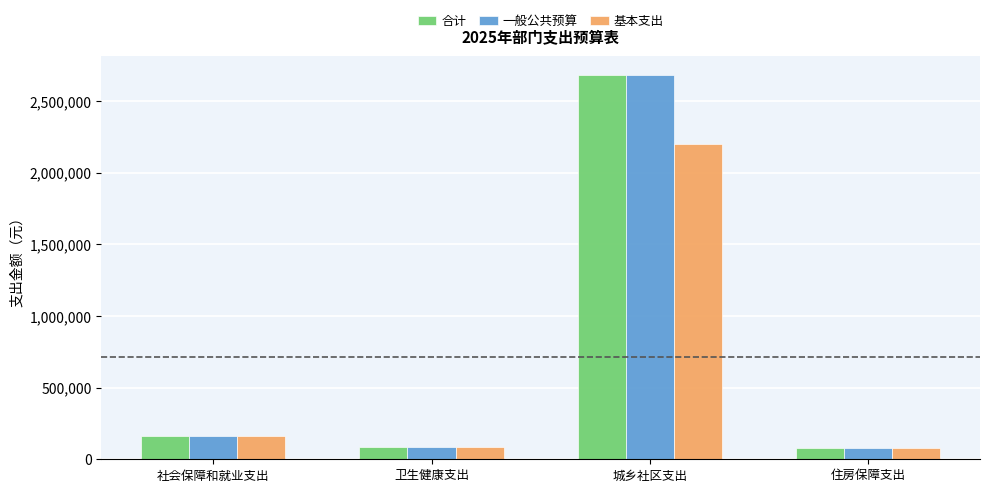

Where is 合计 nearest to the value 1379627?

社会保障和就业支出